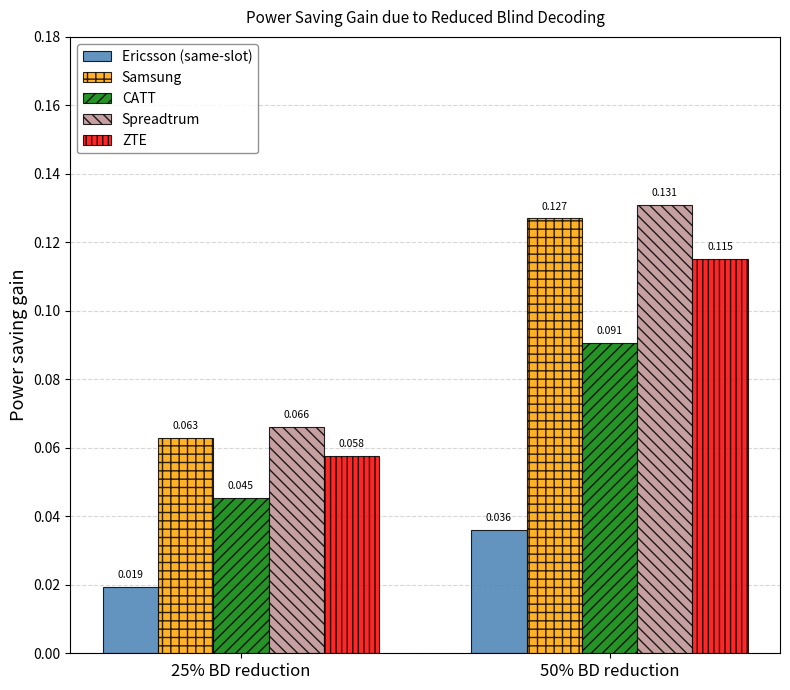

Where is Samsung nearest to the value 0?

25% BD reduction